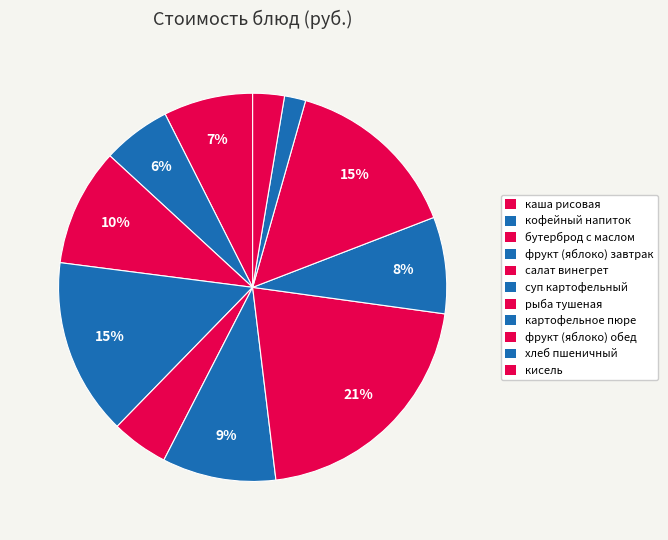

Combined, what portion of the pie is суп картофельный and салат винегрет?

14.2%